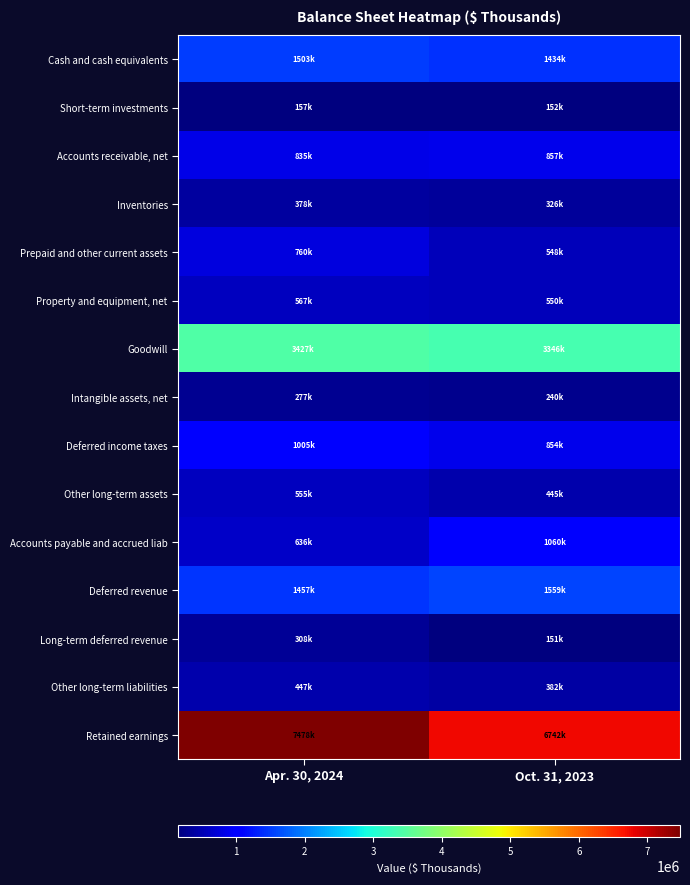

Reading right to left, extract all data points from this chart.

Cash and cash equivalents: Oct. 31, 2023=1433966	Apr. 30, 2024=1502920
Short-term investments: Oct. 31, 2023=151639	Apr. 30, 2024=156780
Accounts receivable, net: Oct. 31, 2023=856660	Apr. 30, 2024=834918
Inventories: Oct. 31, 2023=325590	Apr. 30, 2024=377875
Prepaid and other current assets: Oct. 31, 2023=548115	Apr. 30, 2024=760269
Property and equipment, net: Oct. 31, 2023=549837	Apr. 30, 2024=566832
Goodwill: Oct. 31, 2023=3346065	Apr. 30, 2024=3427424
Intangible assets, net: Oct. 31, 2023=239577	Apr. 30, 2024=276877
Deferred income taxes: Oct. 31, 2023=853526	Apr. 30, 2024=1004660
Other long-term assets: Oct. 31, 2023=444820	Apr. 30, 2024=554913
Accounts payable and accrued liab: Oct. 31, 2023=1059914	Apr. 30, 2024=635916
Deferred revenue: Oct. 31, 2023=1559461	Apr. 30, 2024=1457282
Long-term deferred revenue: Oct. 31, 2023=150827	Apr. 30, 2024=307965
Other long-term liabilities: Oct. 31, 2023=381531	Apr. 30, 2024=446514
Retained earnings: Oct. 31, 2023=6741699	Apr. 30, 2024=7478366